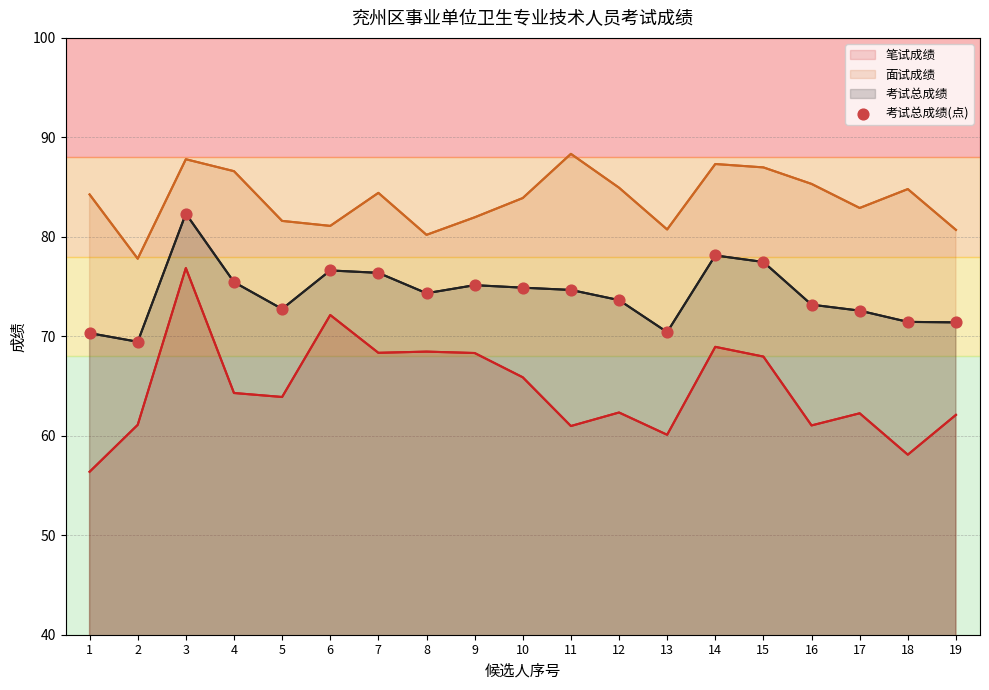

Which series contains the lowest Y value?

笔试成绩